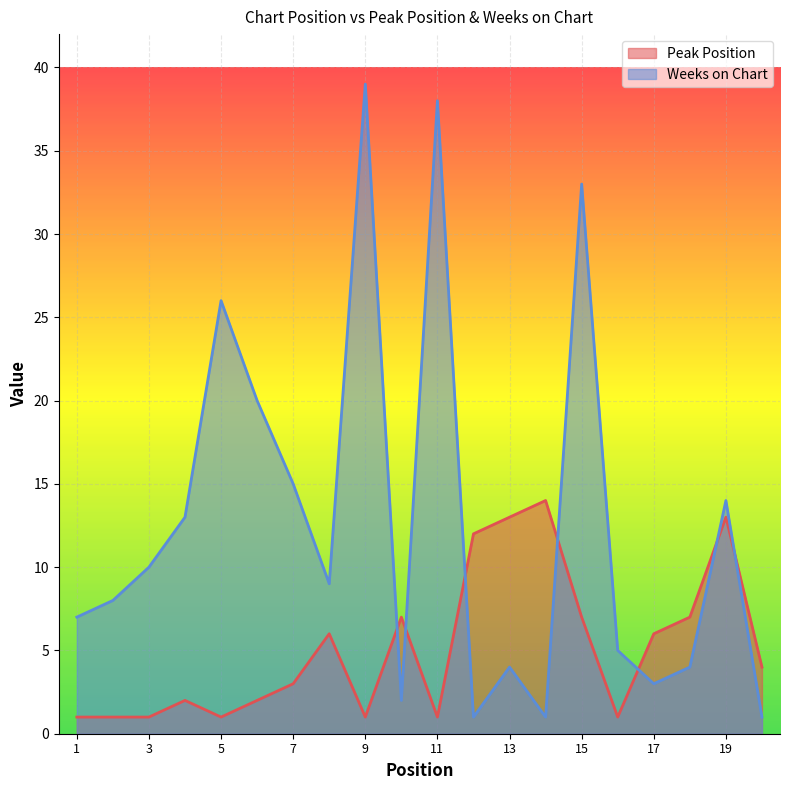

What is the difference between the second highest and second lowest values in the Weeks on Chart series?

37